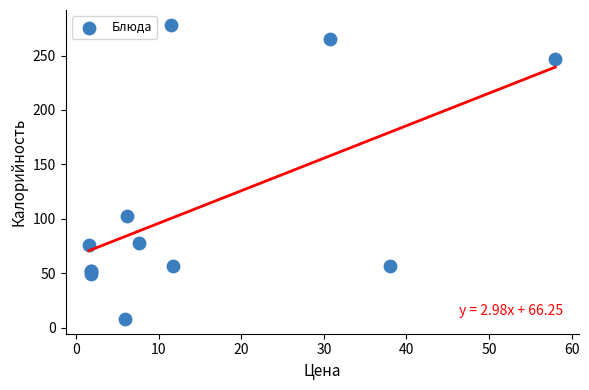

What Y value in the scatter plot is closest to 143?

103.0